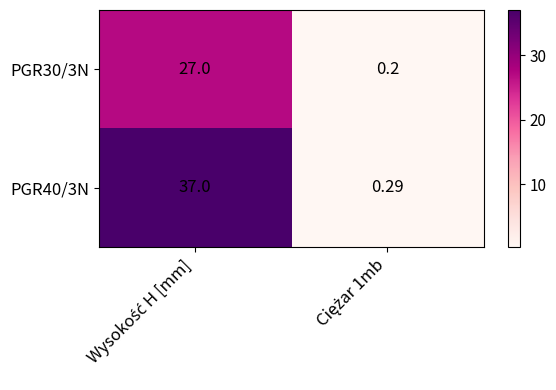

Which label corresponds to the largest value in the chart?

Wysokość H [mm]